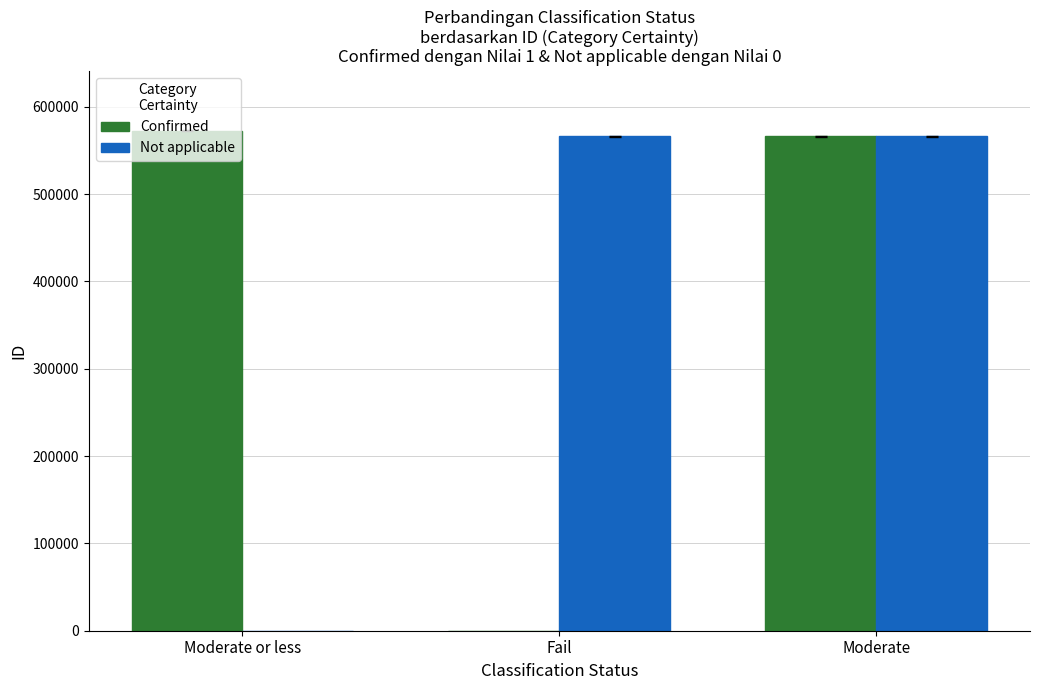

What is the maximum value shown in the chart?

572533